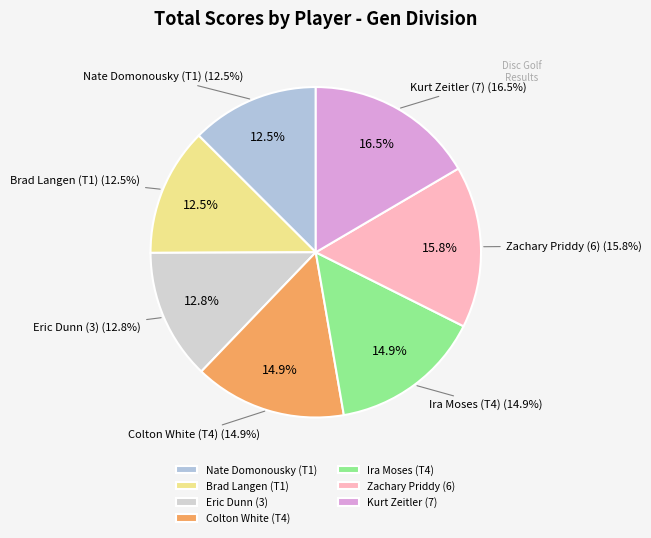

What is the change in value from Nate Domonousky (T1) to Kurt Zeitler (7)?

+17